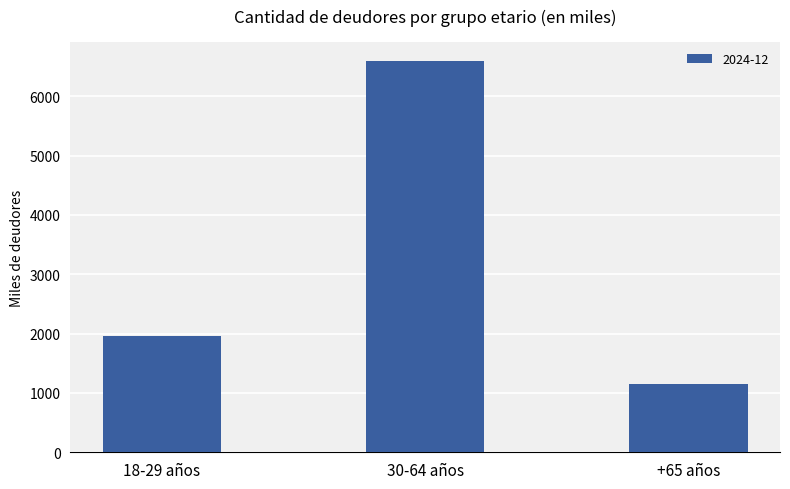

What position from the left is 30-64 años?

2